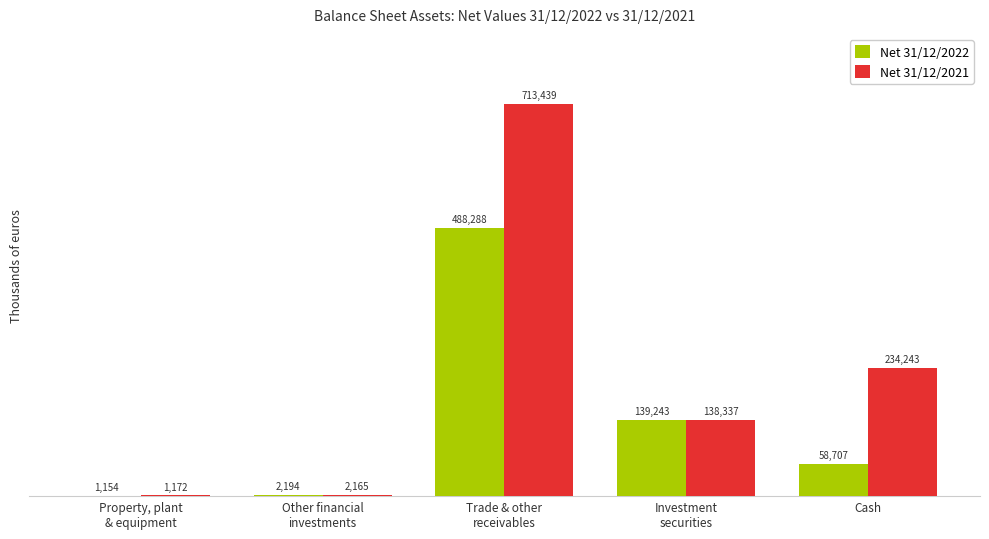

Reading right to left, extract all data points from this chart.

Net 31/12/2022: Cash=58707	Investment
securities=139243	Trade & other
receivables=488288	Other financial
investments=2194	Property, plant
& equipment=1154
Net 31/12/2021: Cash=234243	Investment
securities=138337	Trade & other
receivables=713439	Other financial
investments=2165	Property, plant
& equipment=1172